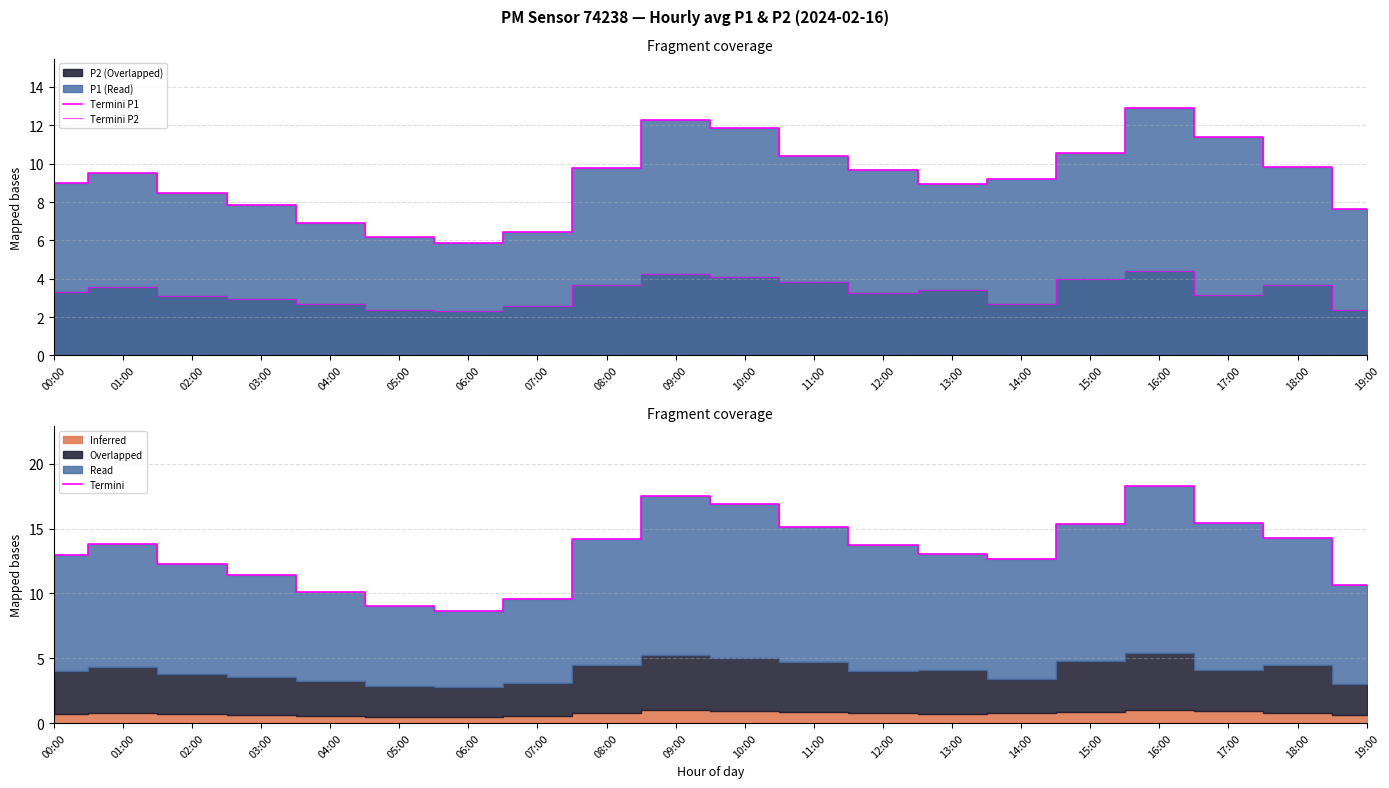

Where is the first local maximum for Termini P1?

01:00